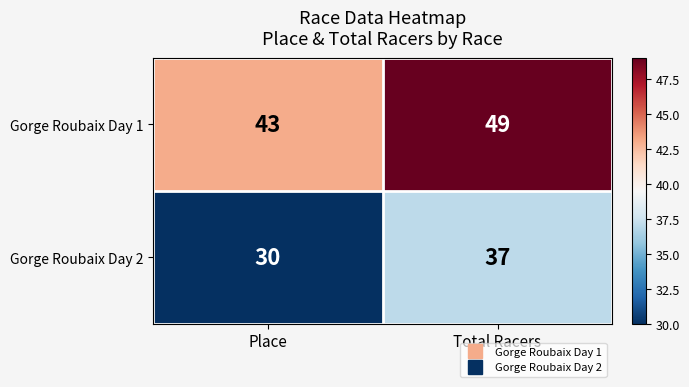

Where is Gorge Roubaix Day 2 nearest to the value 33?

Place